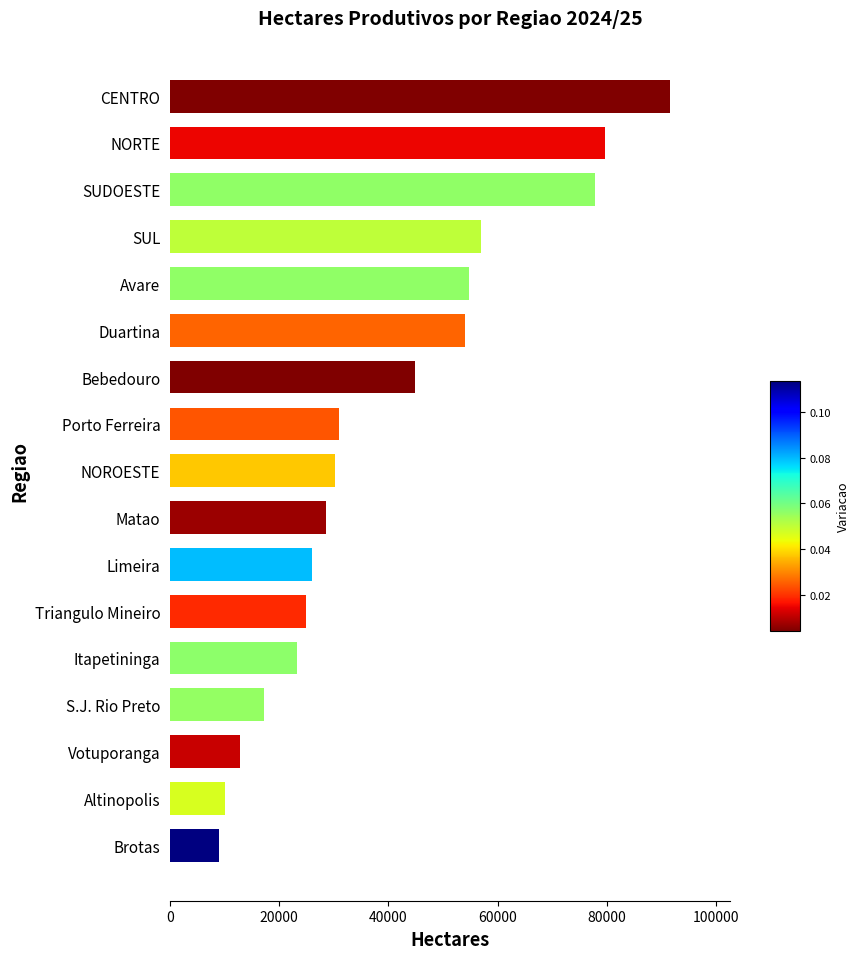

What is the greatest value displayed?

91572